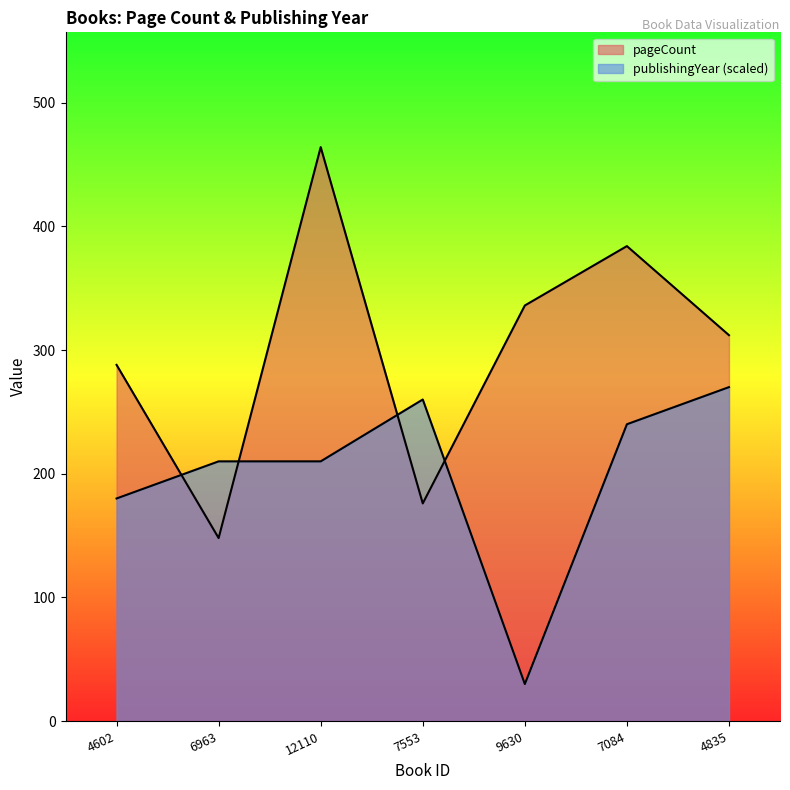

How many lines are shown in the chart?

2